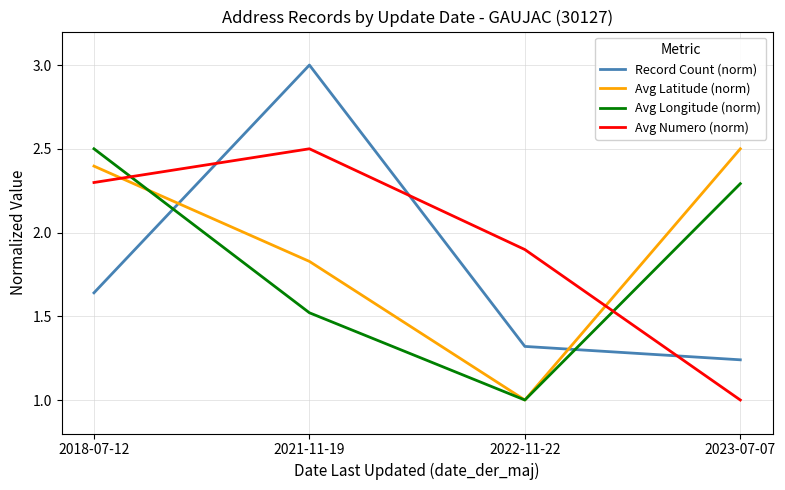

List the labels in order of Avg Numero (norm) value, smallest first.

2023-07-07, 2022-11-22, 2018-07-12, 2021-11-19